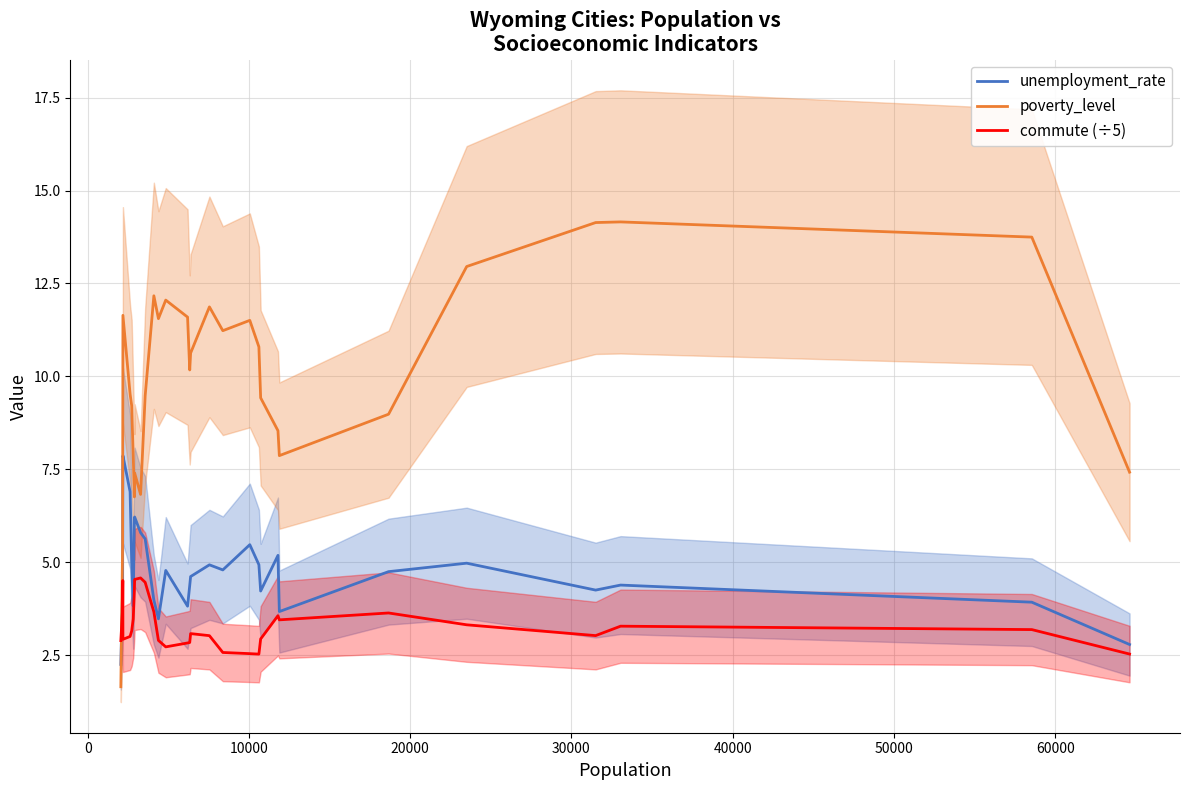

What is the average value of the poverty_level series?

9.8